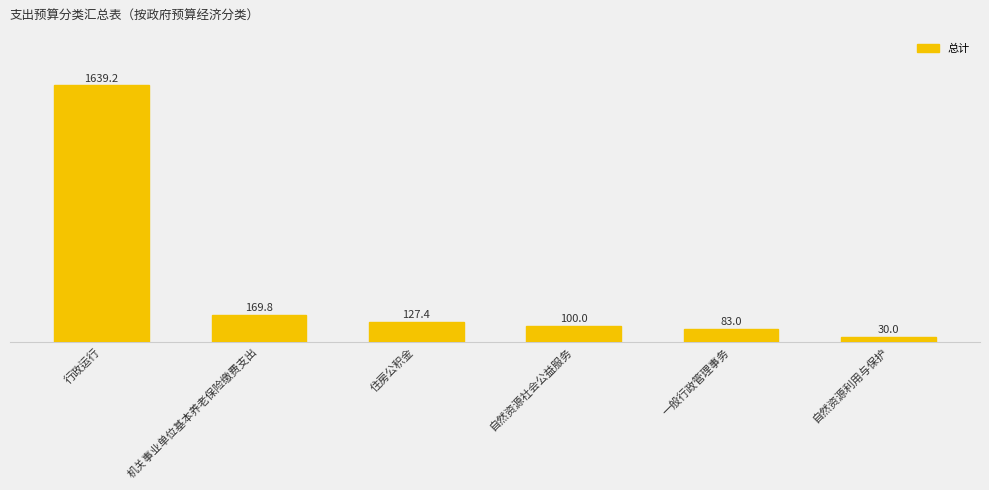

List the labels in order of value, smallest first.

自然资源利用与保护, 一般行政管理事务, 自然资源社会公益服务, 住房公积金, 机关事业单位基本养老保险缴费支出, 行政运行